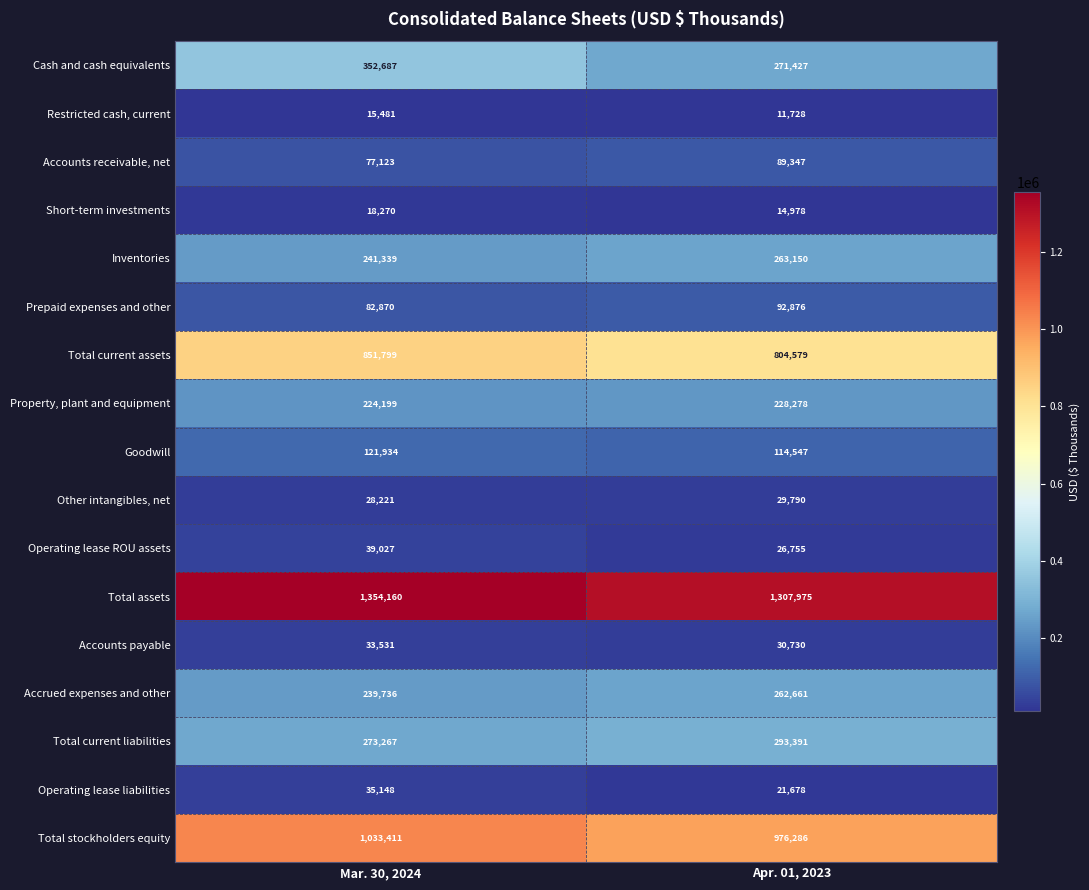

Read the Total current assets value at Mar. 30, 2024.

851799